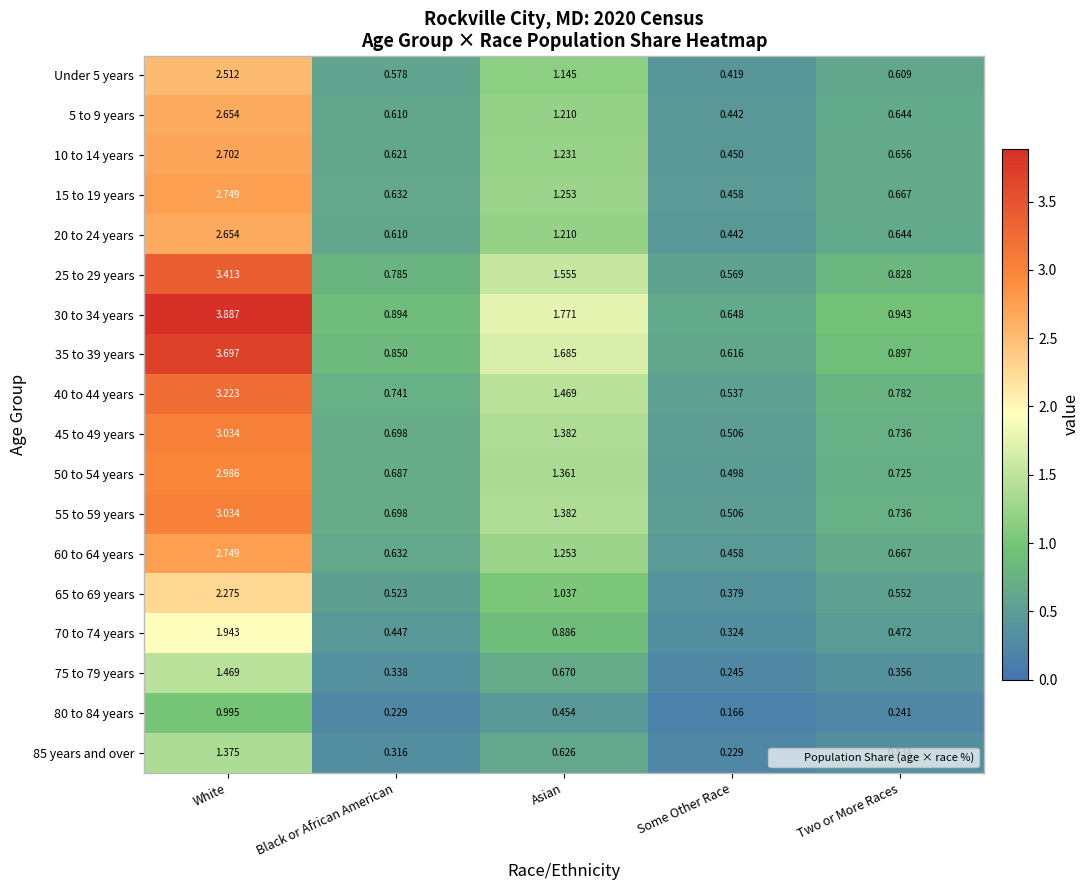

At which label is 50 to 54 years closest to 1?

Two or More Races